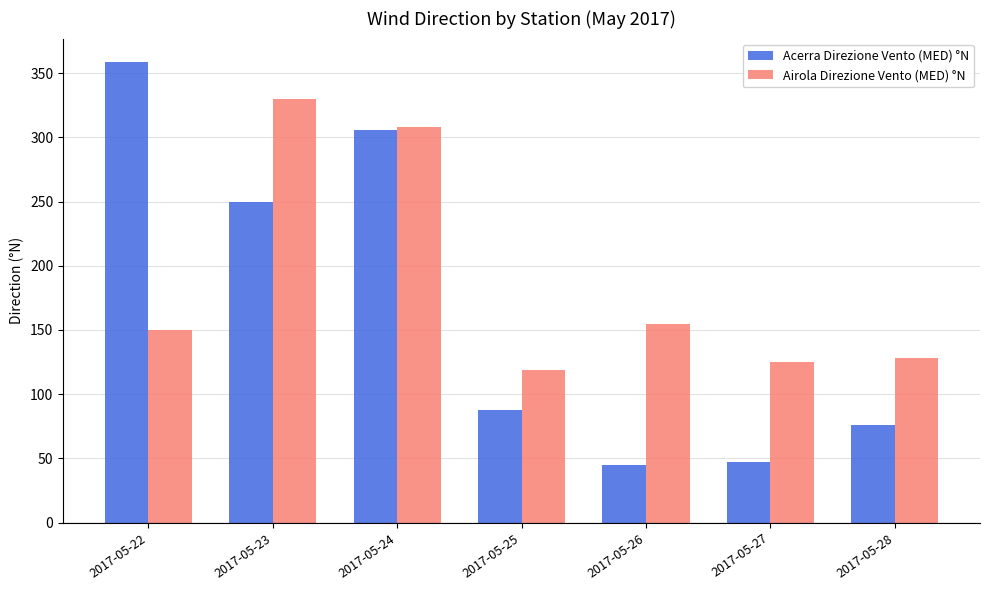

The Acerra Direzione Vento (MED) °N series shows 88 at 2017-05-25. True or false?

True